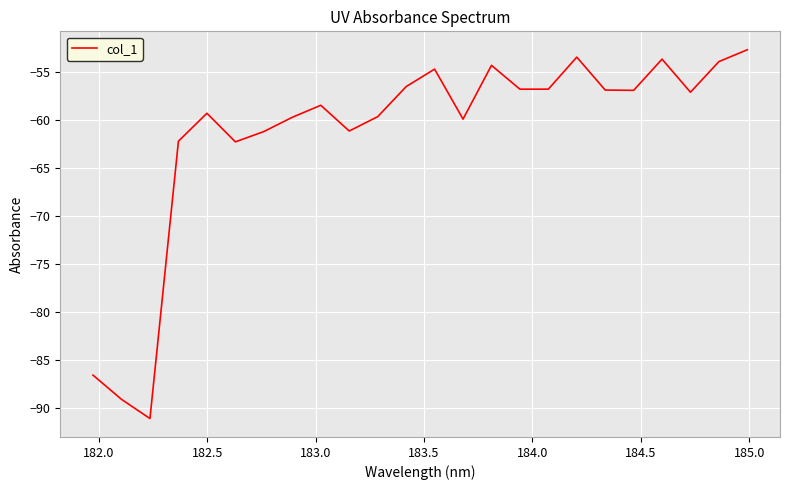

What is the maximum value shown in the chart?

-52.7